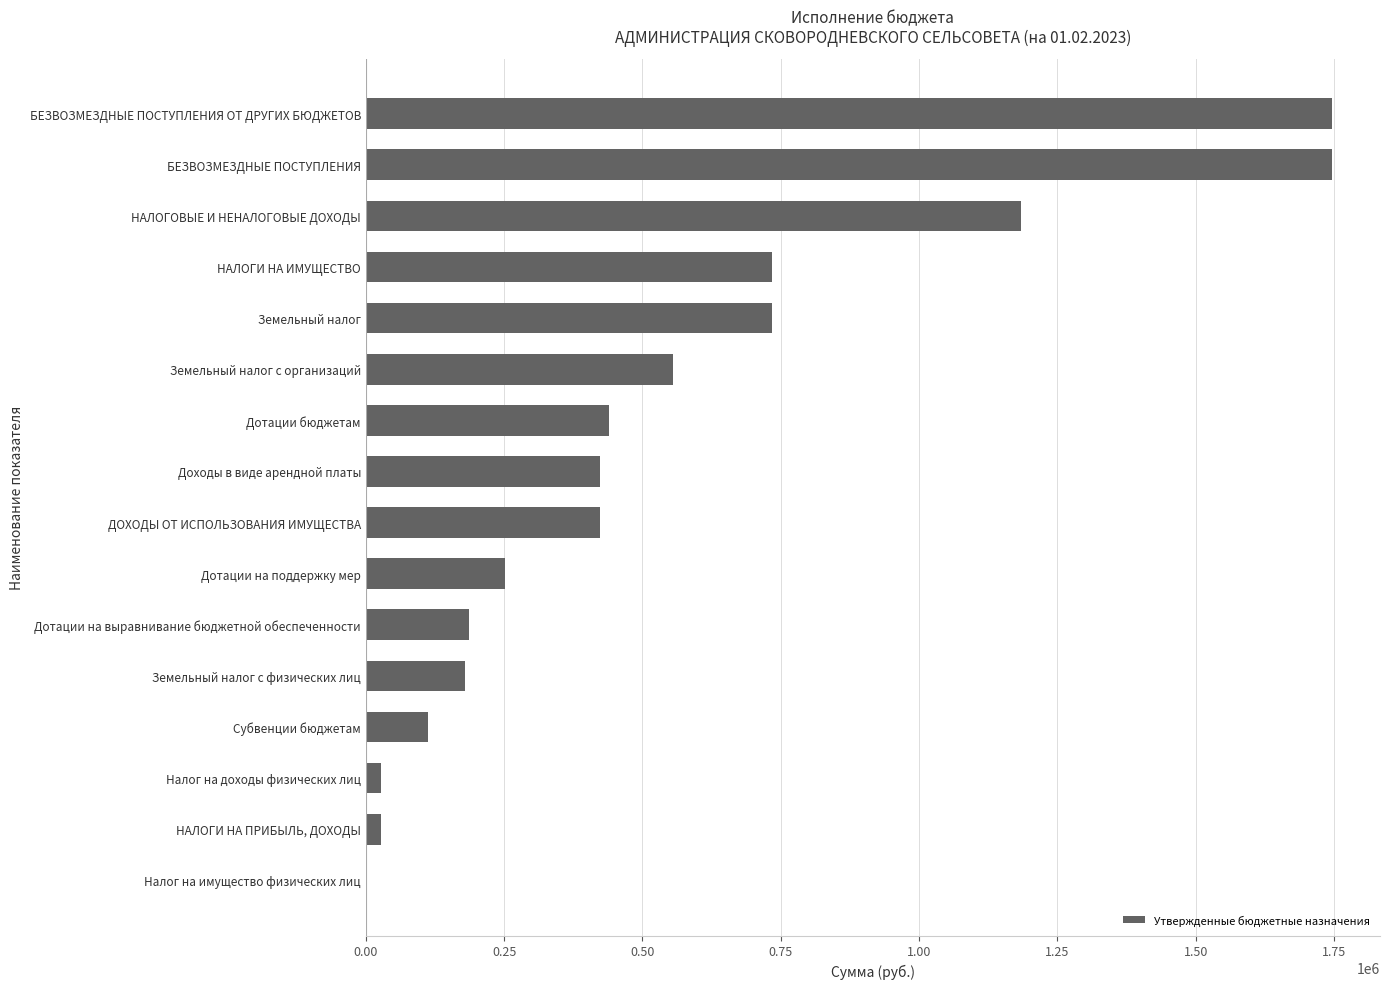

What is the greatest value displayed?

1745998